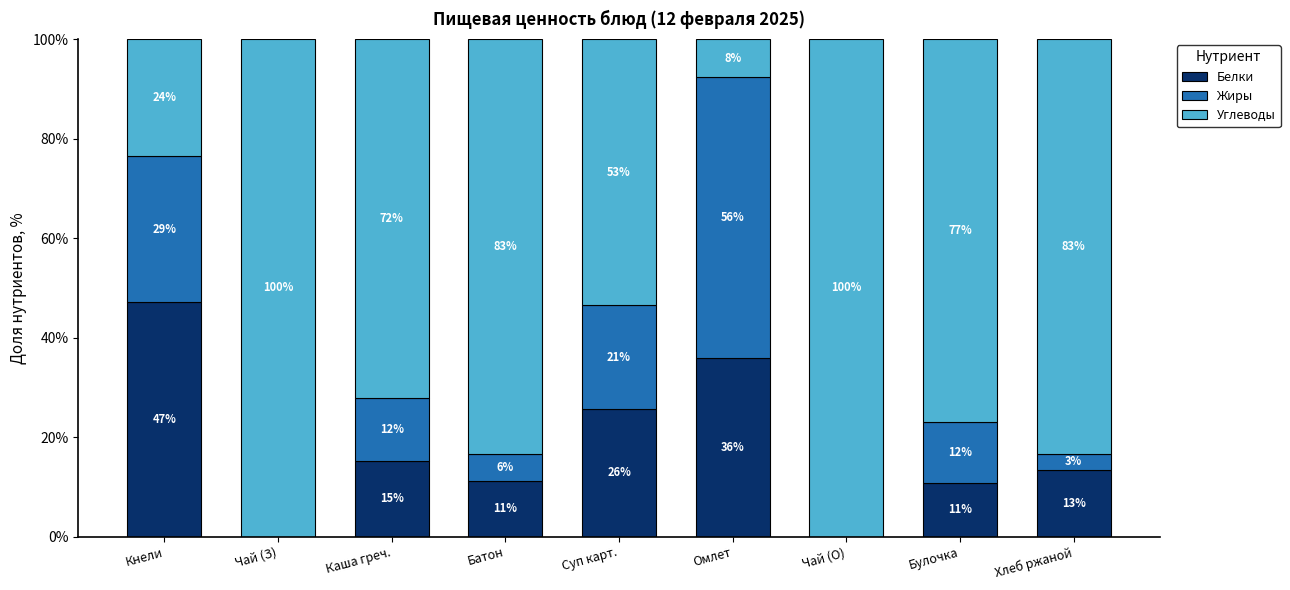

Where does the Углеводы series first go above 77?

Чай (З)